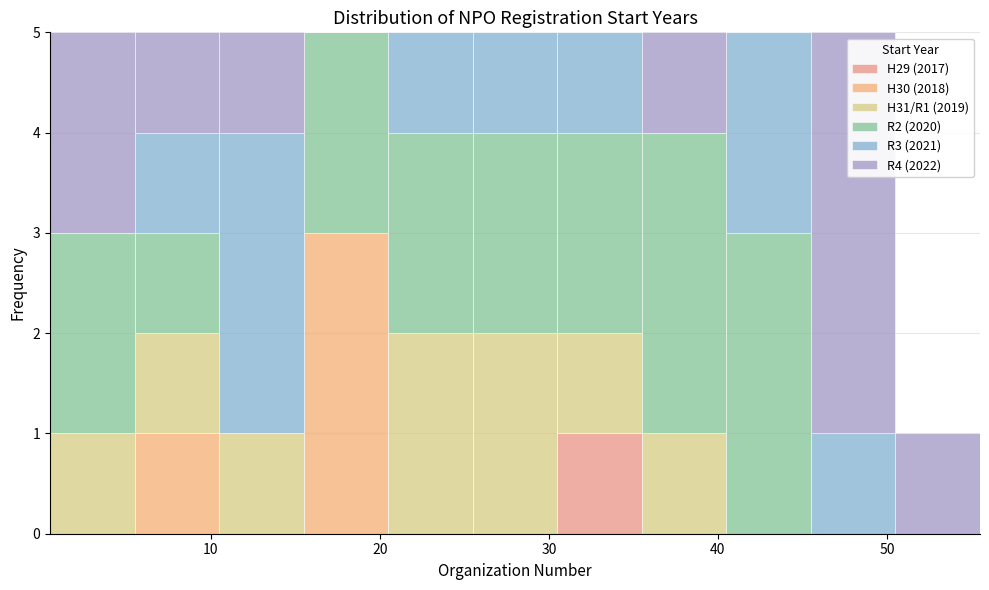

Reading left to right, list every stacked bar in this chart as the range it spans on the x-axis followed by its total height. Neither the bar edges nor the heights are printed on the chart, so give them approximately, as read against the axes.

0.5 to 5.5: 5
5.5 to 10.5: 5
10.5 to 15.5: 5
15.5 to 20.5: 5
20.5 to 25.5: 5
25.5 to 30.5: 5
30.5 to 35.5: 5
35.5 to 40.5: 5
40.5 to 45.5: 5
45.5 to 50.5: 5
50.5 to 55.5: 1